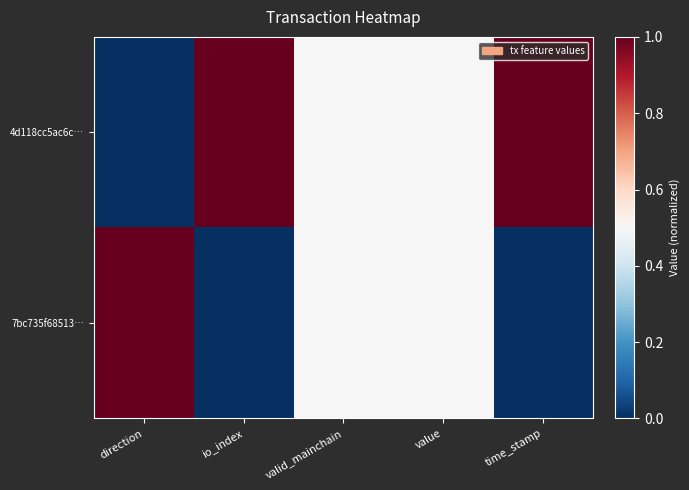

Which label corresponds to the largest value in the chart?

io_index